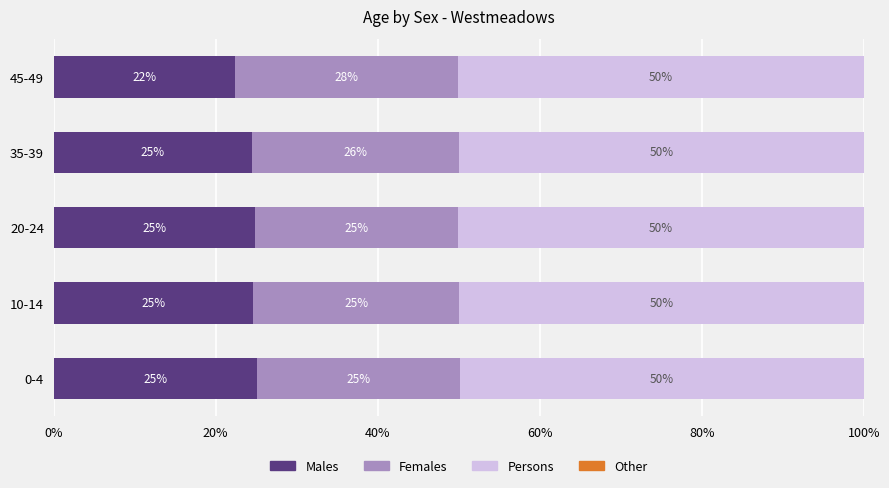

What is the highest value of the Males series?

25.1